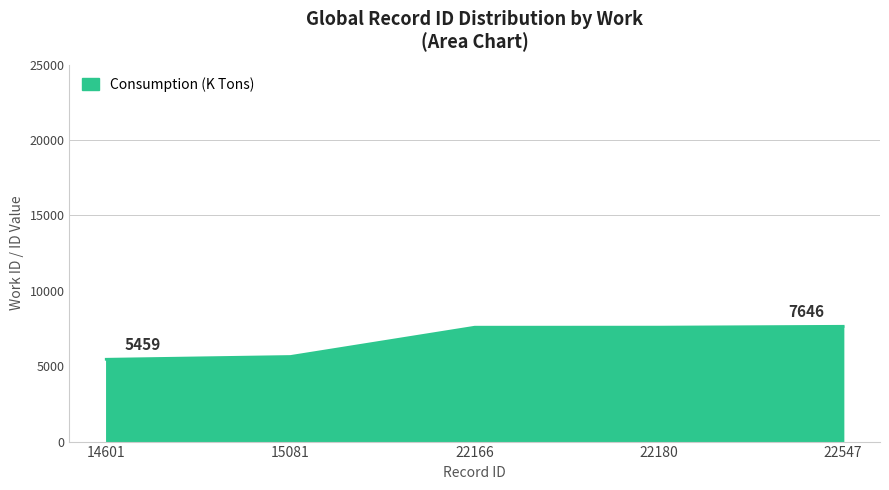

The value at 22180 is 7590. True or false?

True